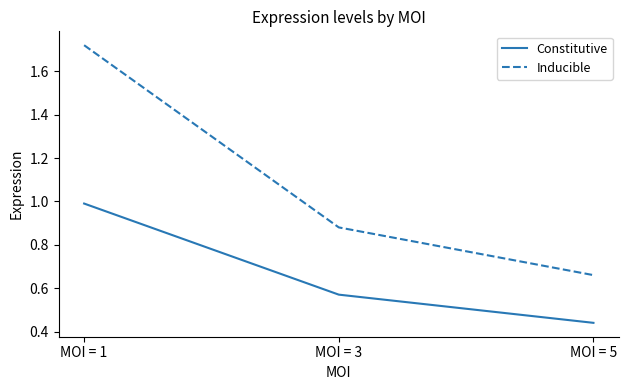

At how many categories does at least one series exceed 0?

3